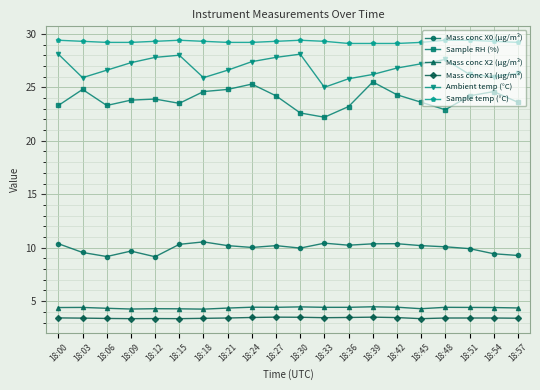

What is the spread (max minus min) of values at 18:48?

26.0